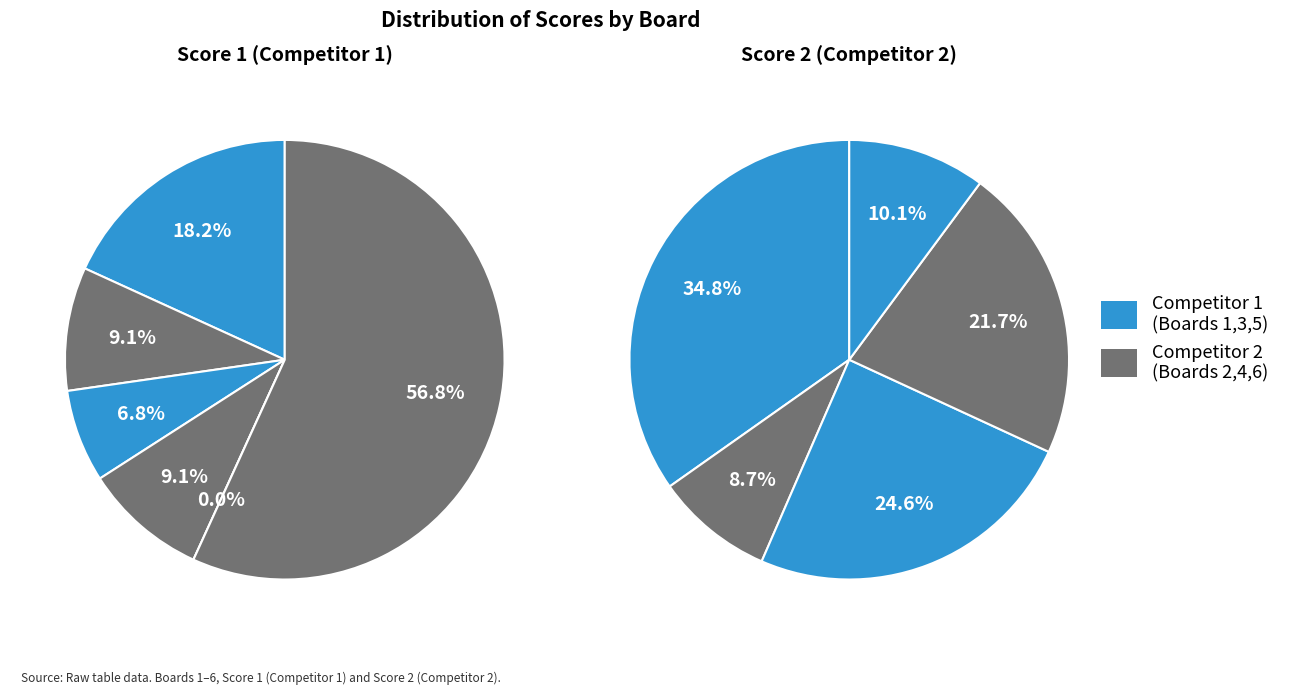

Count the number of slices in the pie.

6